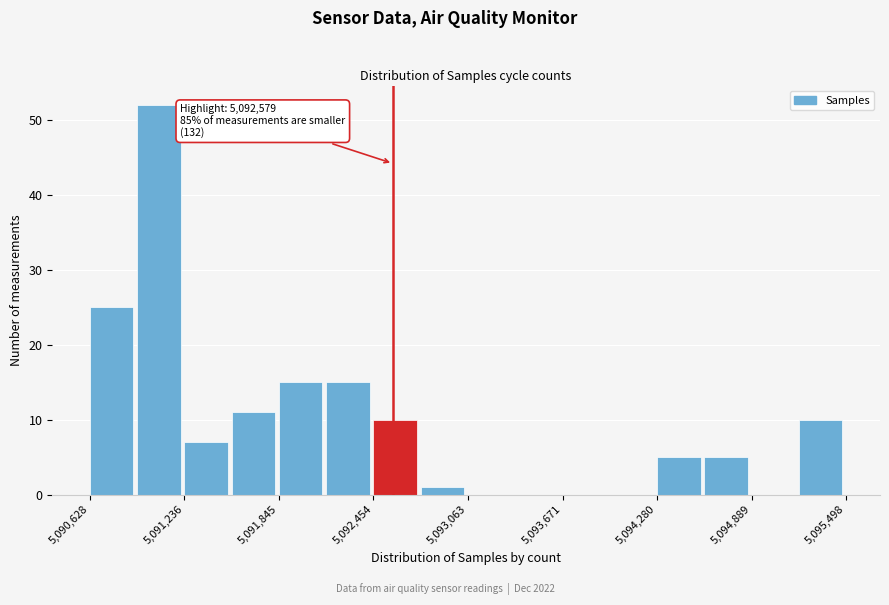

Around what value on the x-axis is the tallest bar? Give the approximate position of its centre, as read against the axis.

5091100